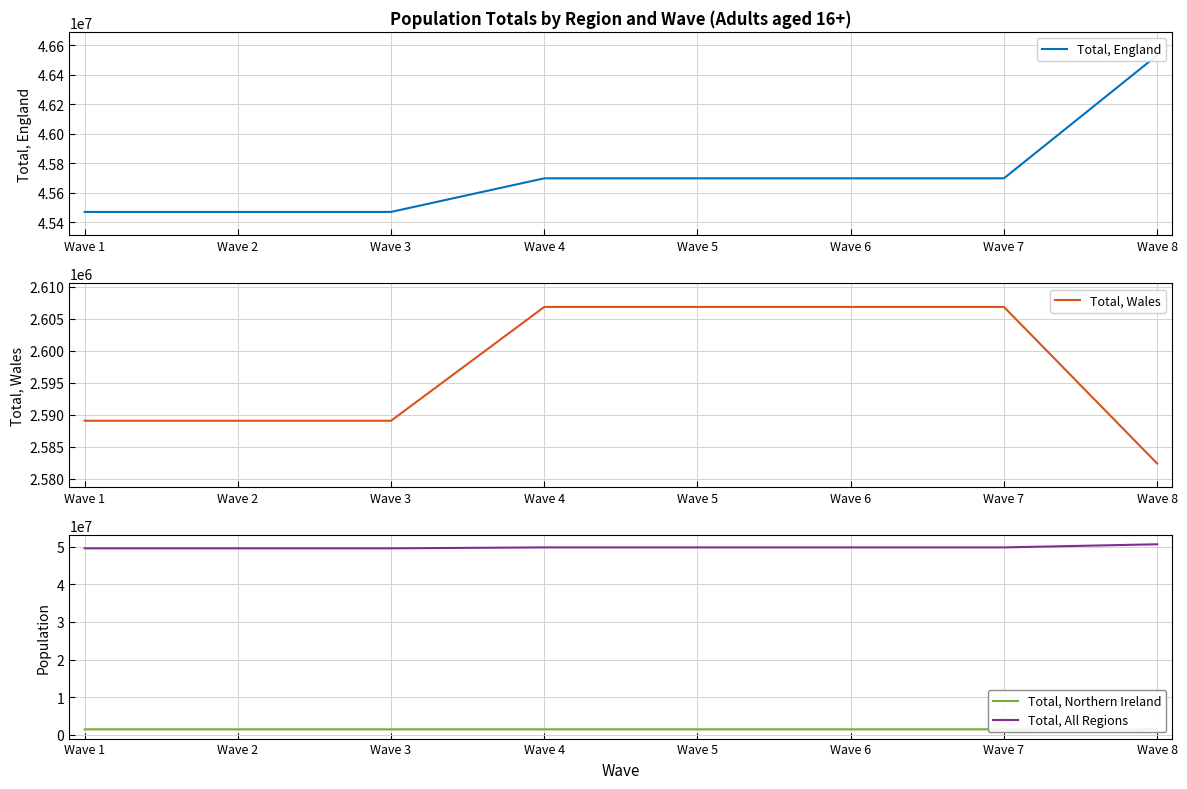

What is the approximate value of Total, All Regions at Wave 5?

49804454